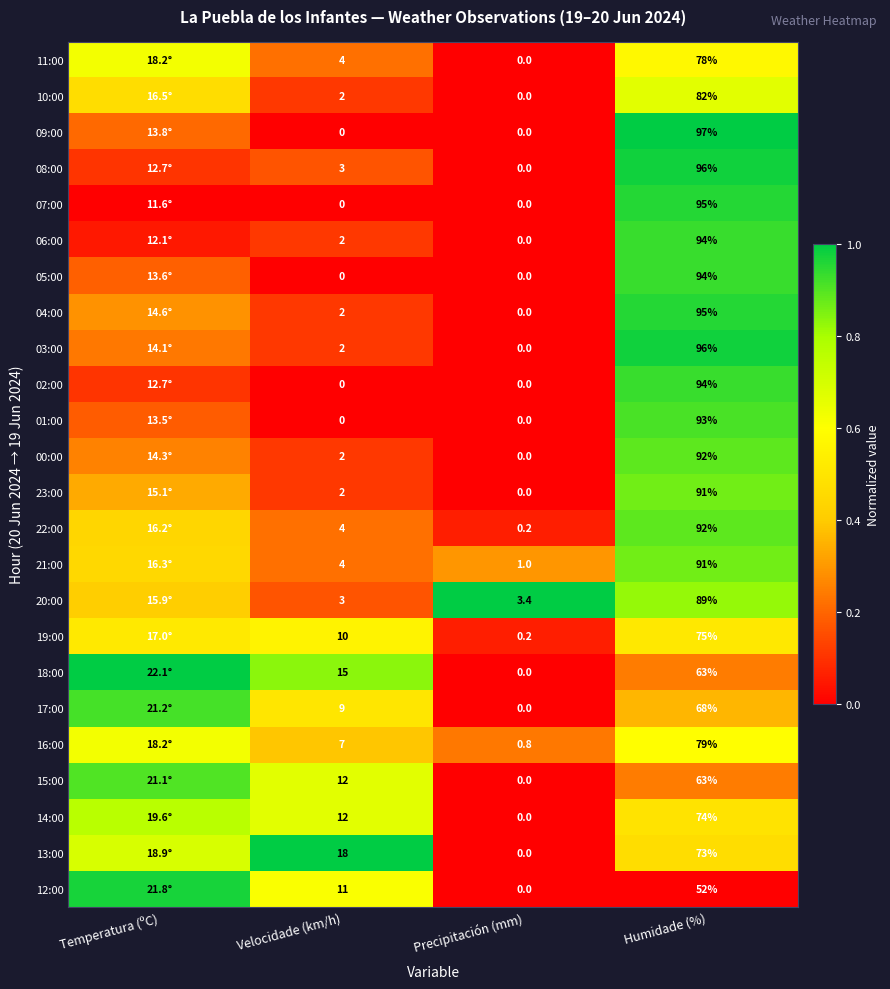

Is the value of 16:00 at Velocidade (km/h) greater than the value of 21:00 at Precipitación (mm)?

Yes